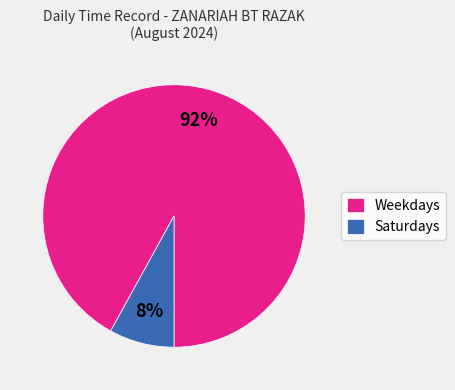

Combined, do Weekdays and Saturdays account for over 50%?

Yes